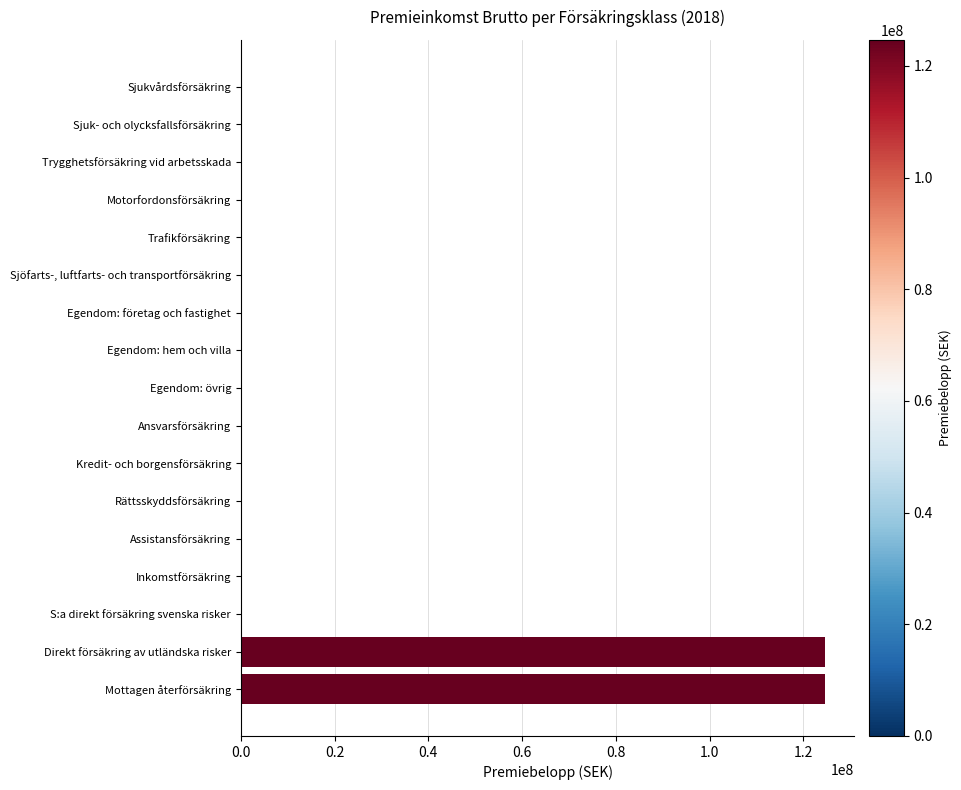

Reading top to bottom, what are all the values shown in this chart?

Sjukvårdsförsäkring=0	Sjuk- och olycksfallsförsäkring=0	Trygghetsförsäkring vid arbetsskada=0	Motorfordonsförsäkring=0	Trafikförsäkring=0	Sjöfarts-, luftfarts- och transportförsäkring=0	Egendom: företag och fastighet=0	Egendom: hem och villa=0	Egendom: övrig=0	Ansvarsförsäkring=0	Kredit- och borgensförsäkring=0	Rättsskyddsförsäkring=0	Assistansförsäkring=0	Inkomstförsäkring=0	S:a direkt försäkring svenska risker=0	Direkt försäkring av utländska risker=124646821	Mottagen återförsäkring=124646821